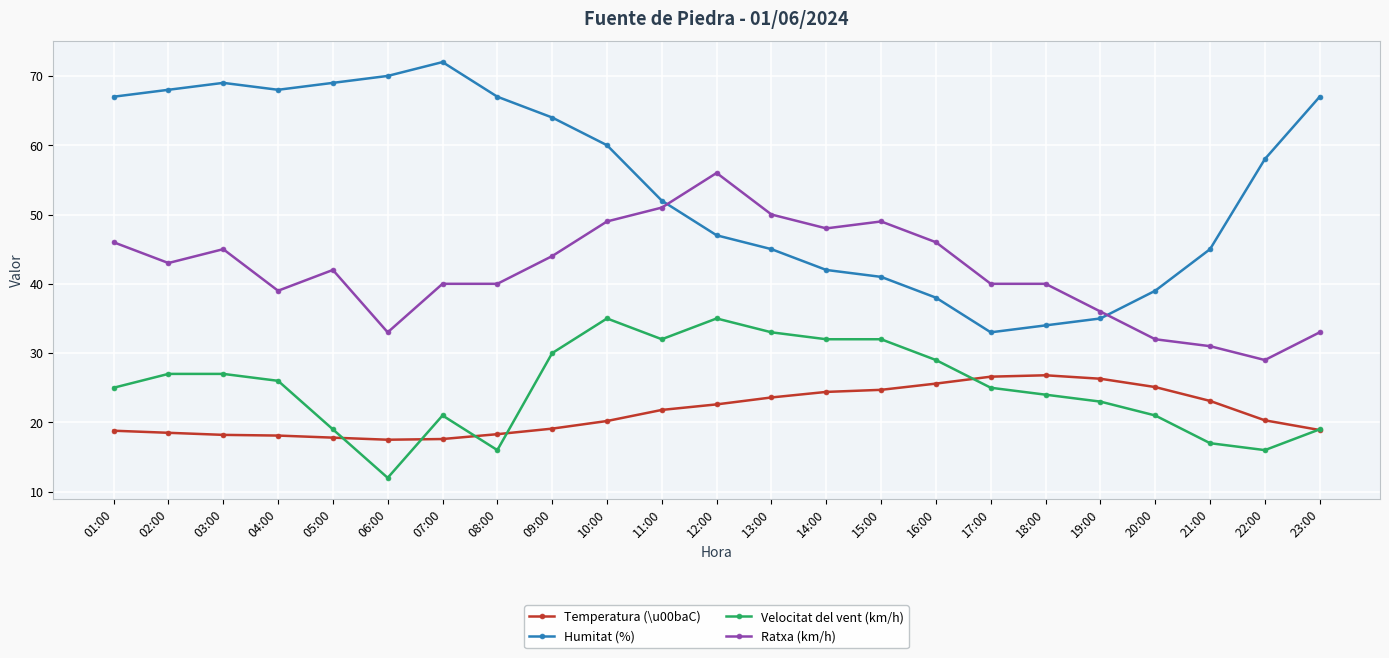

What is the highest value of the Humitat (%) series?

72.0